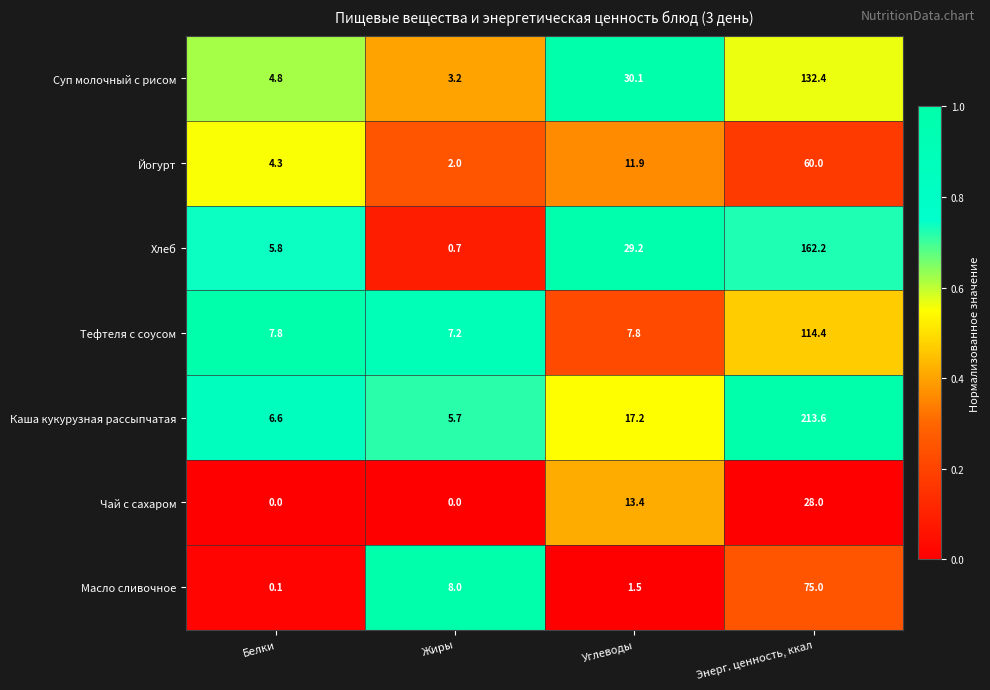

Where does the Каша кукурузная рассыпчатая series first go above 17?

Углеводы